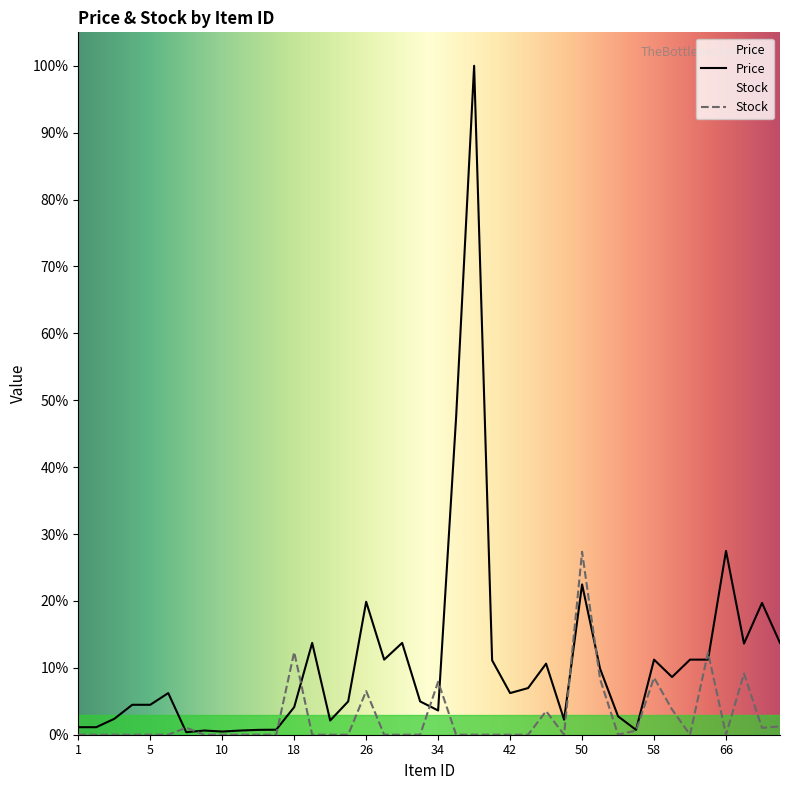

What are all the series names shown in the legend?

Price, Stock